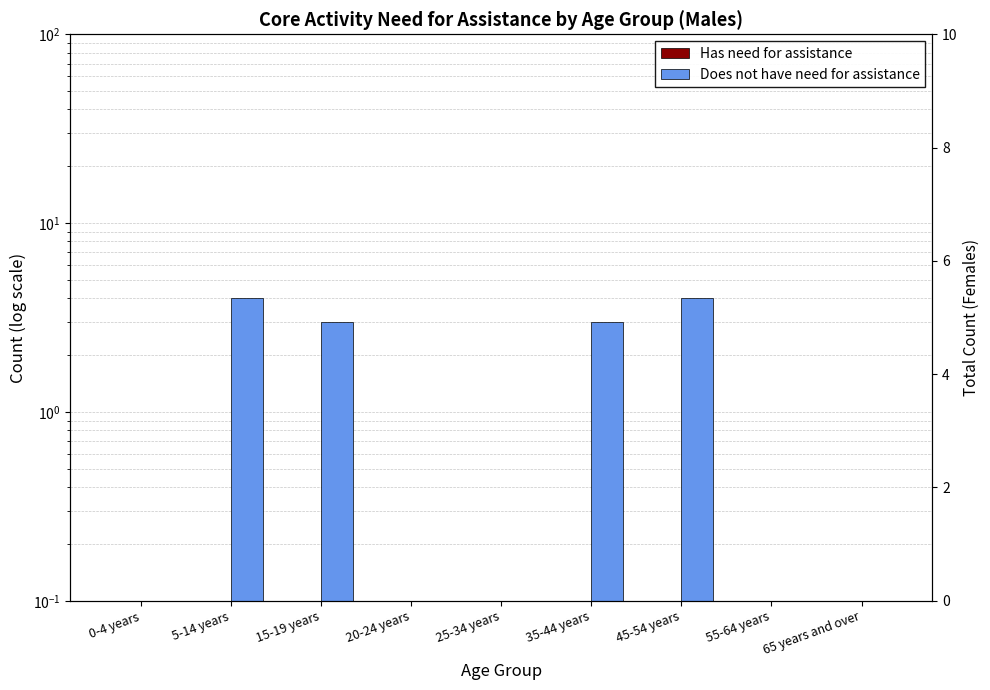

Is it true that Has need for assistance equals 0.0 at 25-34 years?

False